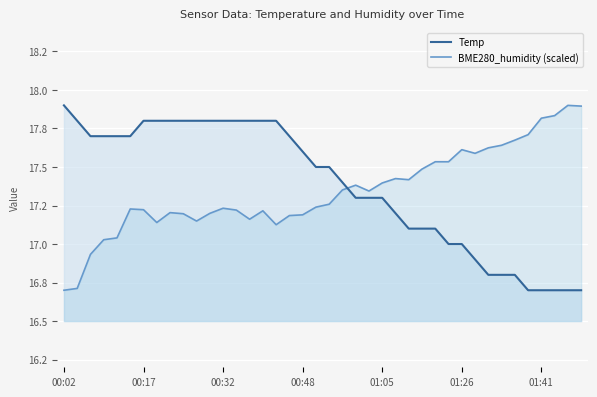

Between which two adjacent categories do BME280_humidity (scaled) and Temp first intersect?

21 and 22